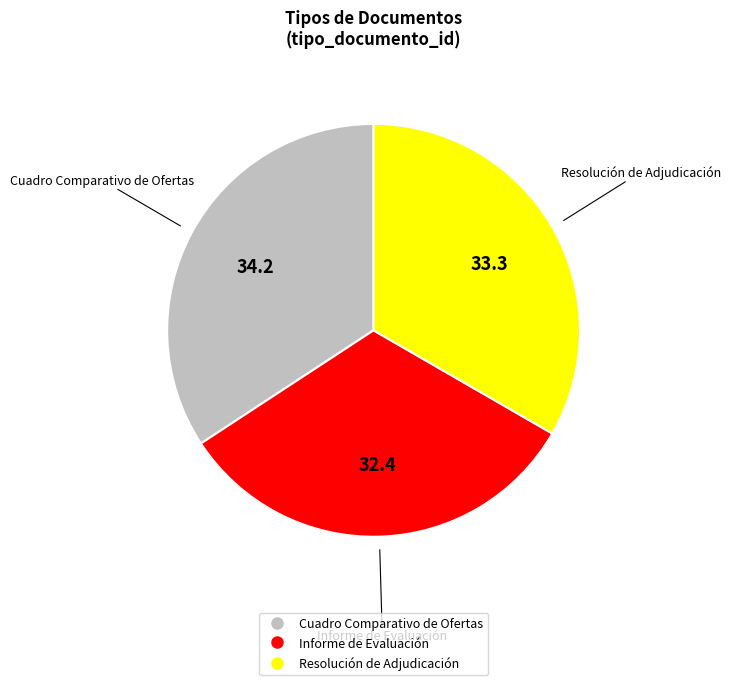

Is it true that Informe de Evaluación is 32% of the pie?

True